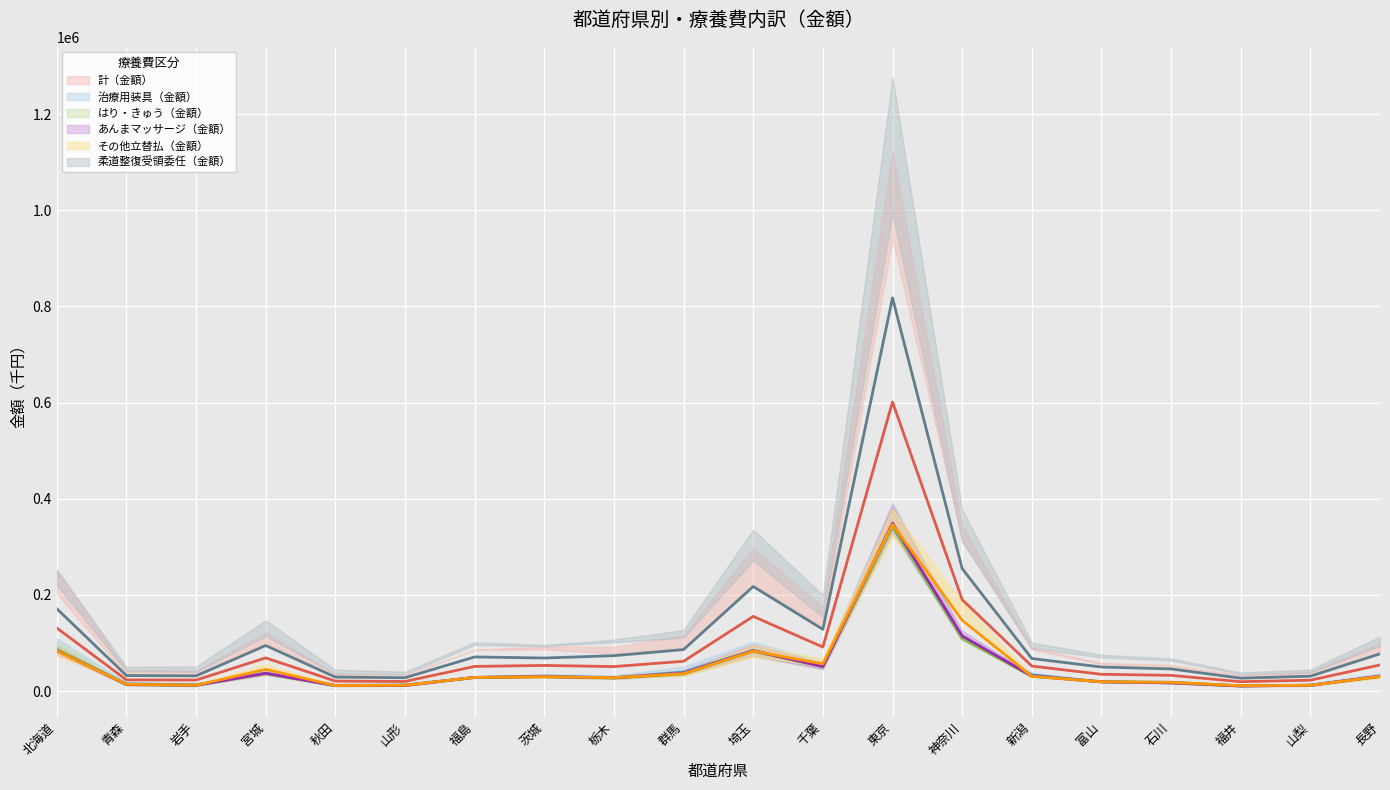

Which series has the largest range (max minus min)?

柔道整復受領委任（金額） (中央)